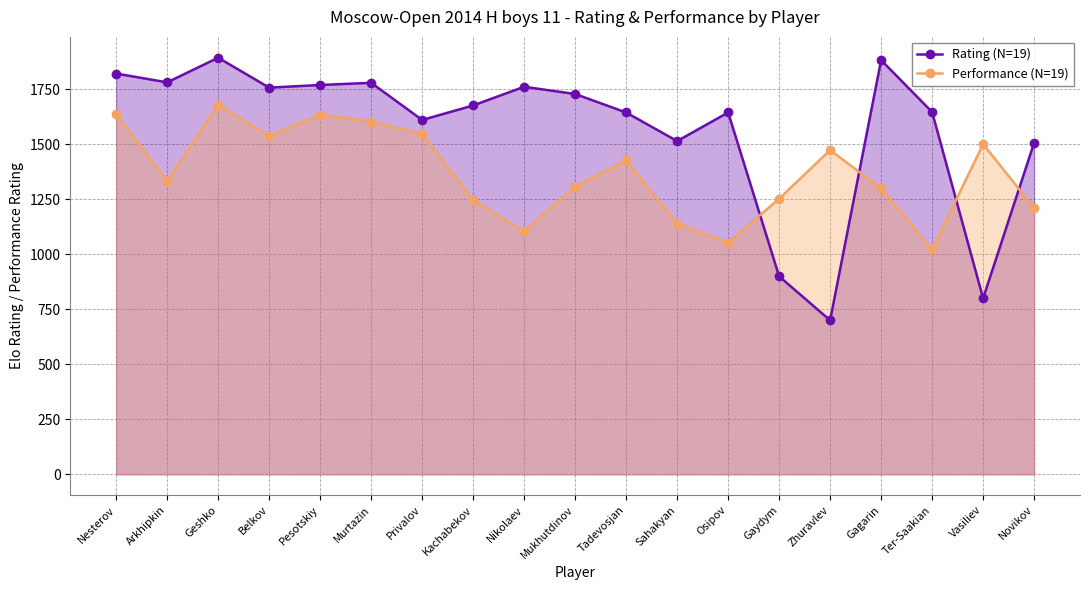

How many data points in Performance (N=19) are less than 1334?

9